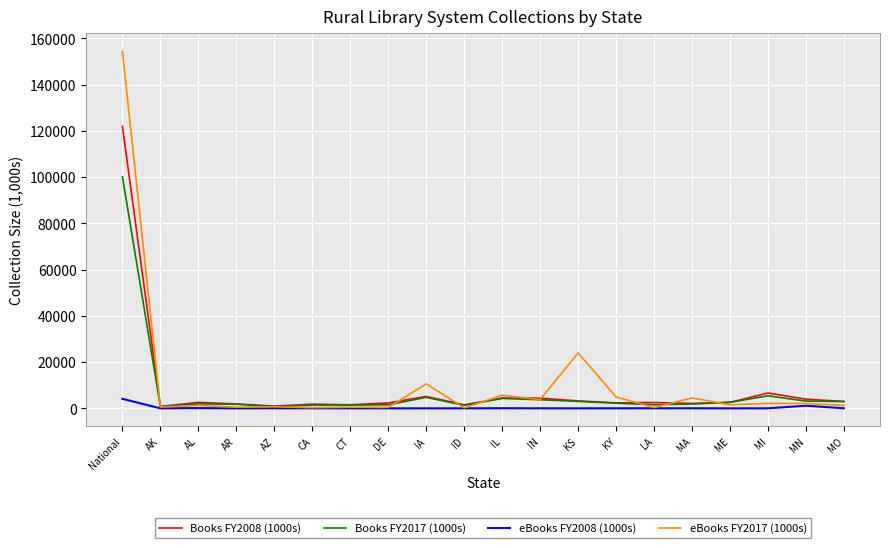

Is the value of eBooks FY2008 (1000s) at ME greater than the value of Books FY2008 (1000s) at MN?

No